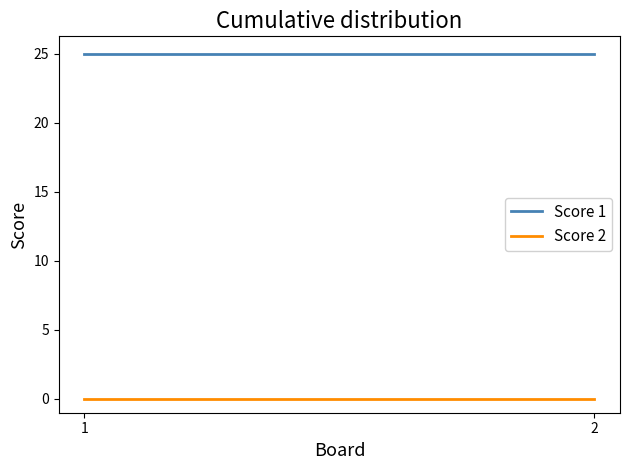

Rank the categories by Score 1 value from highest to lowest.

1, 2